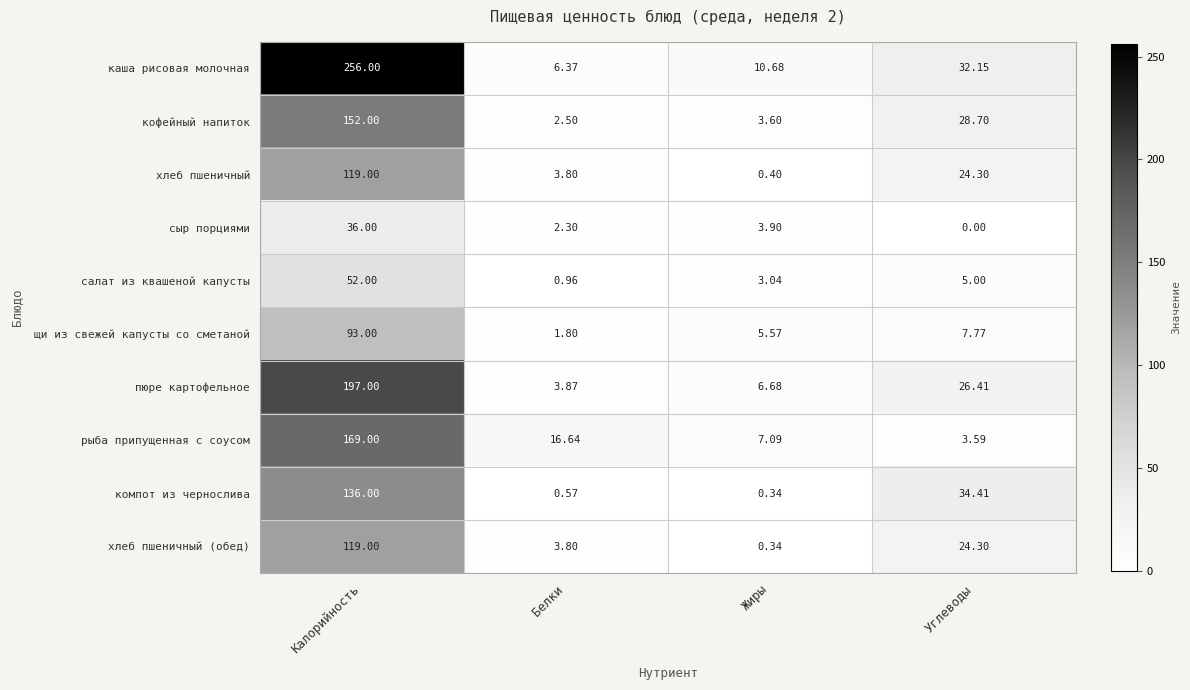

Which category has the lowest value across all series?

Углеводы